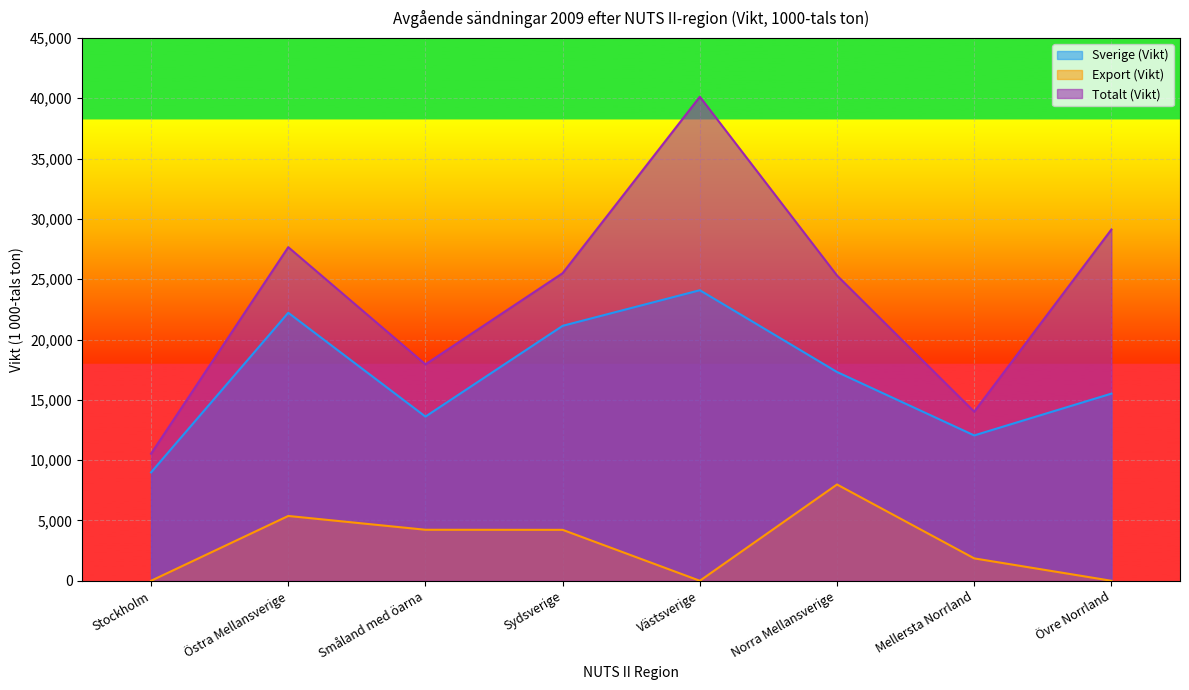

At how many categories does at least one series exceed 7992?

8